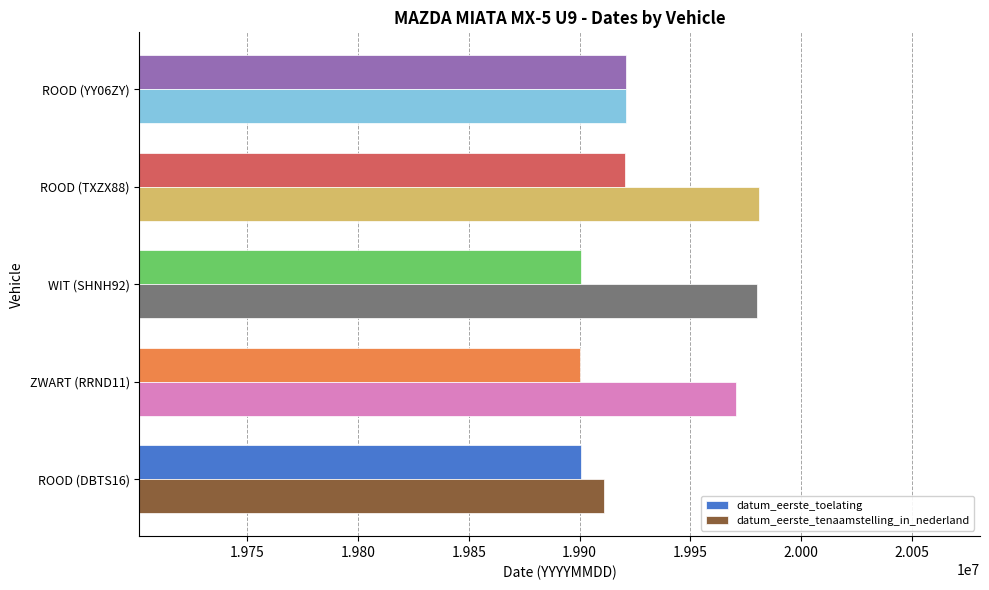

At how many categories does at least one series exceed 19944324?

3